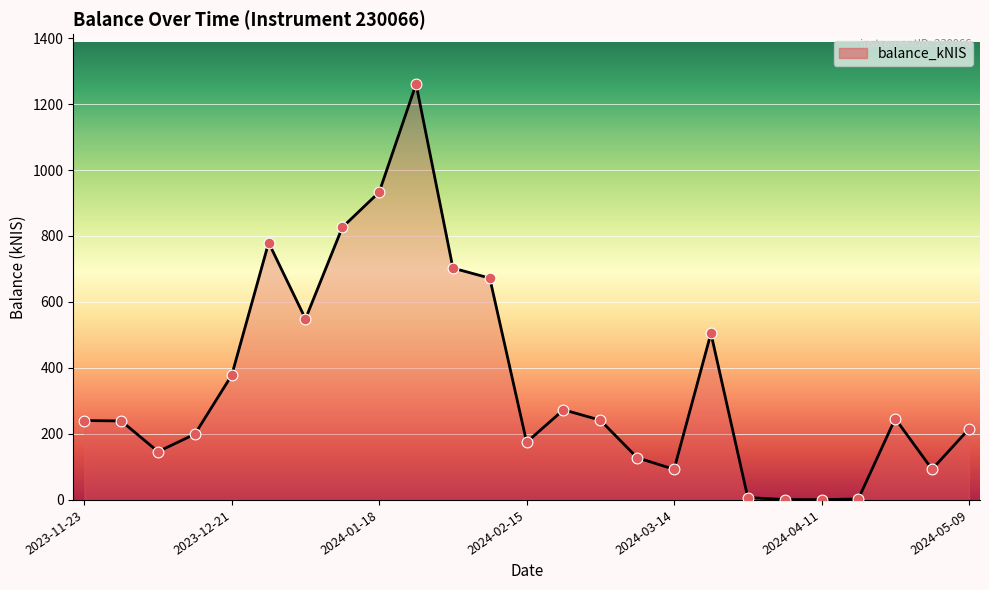

What is the difference between the maximum and minimum values?

1259.6